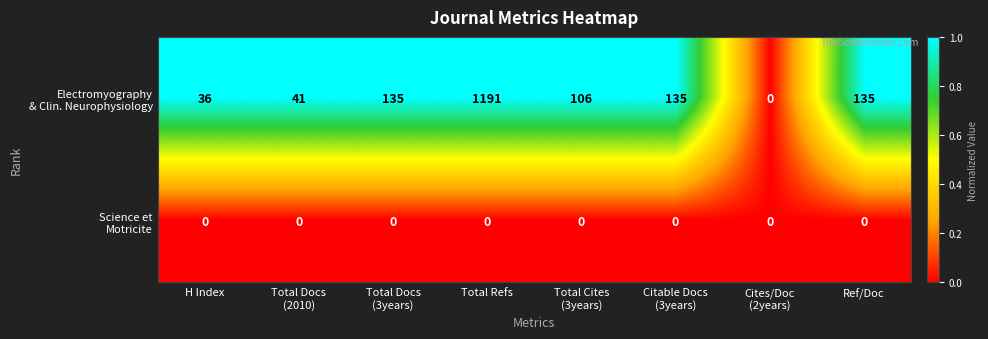

What is the maximum value shown in the chart?

1191